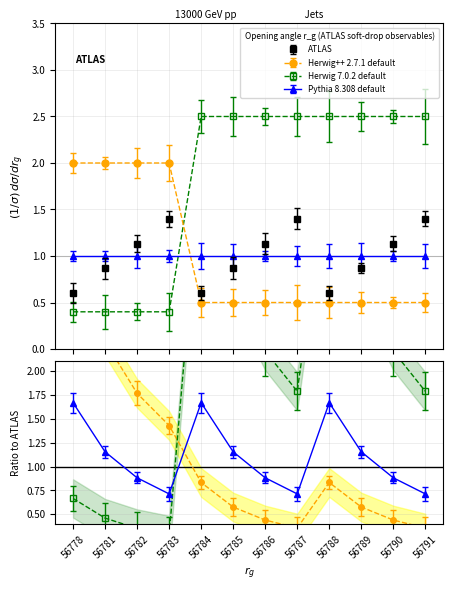

True or false: Herwig++ 2.7.1 default has more than 2 interior local peaks.

False